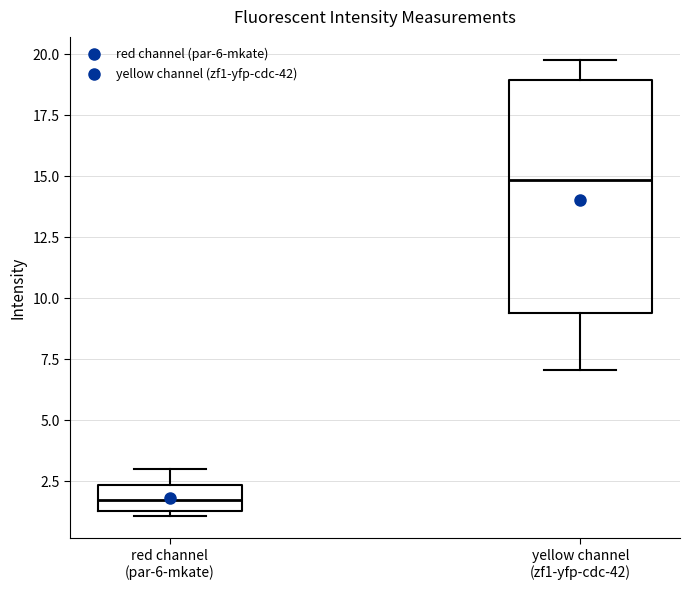

Which box's median line is the highest?

yellow channel (zf1-yfp-cdc-42)